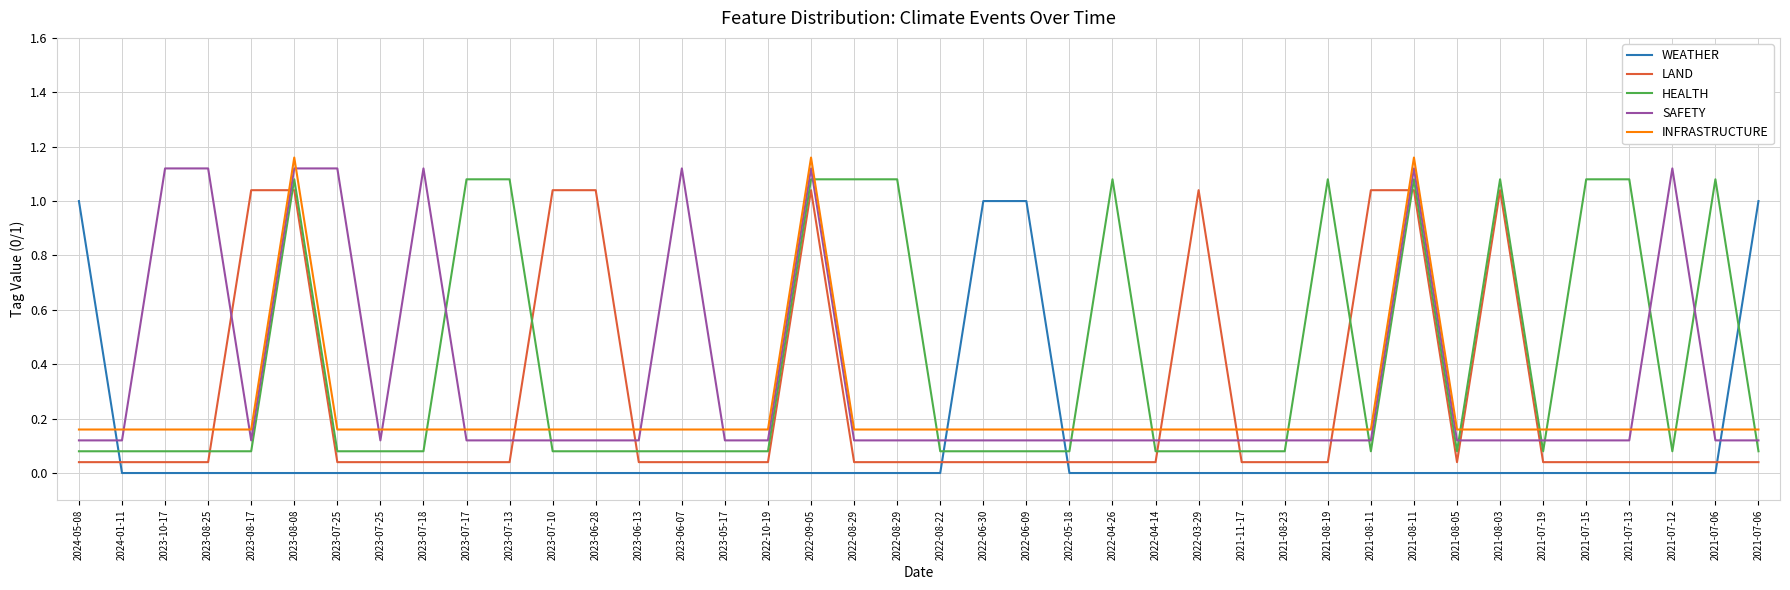

After their last crossing, which series has the higher values: HEALTH or SAFETY?

SAFETY